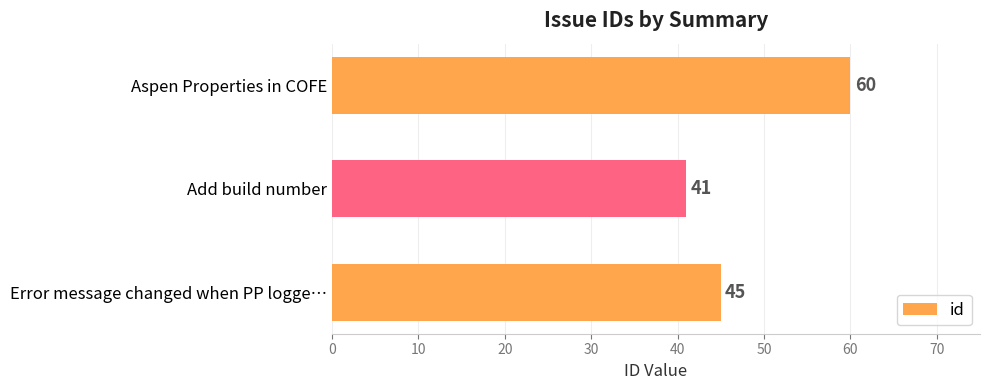

Count the values in the range 41 to 60.

3